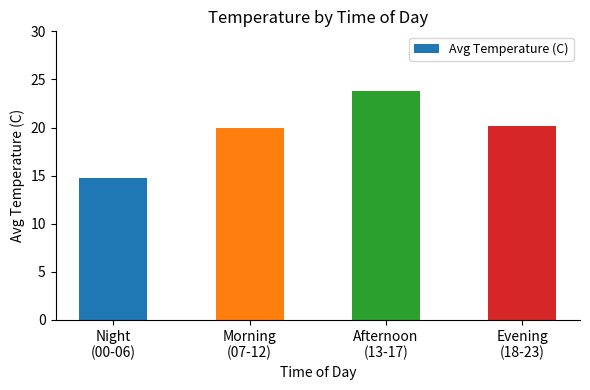

What is the maximum value shown in the chart?

23.8